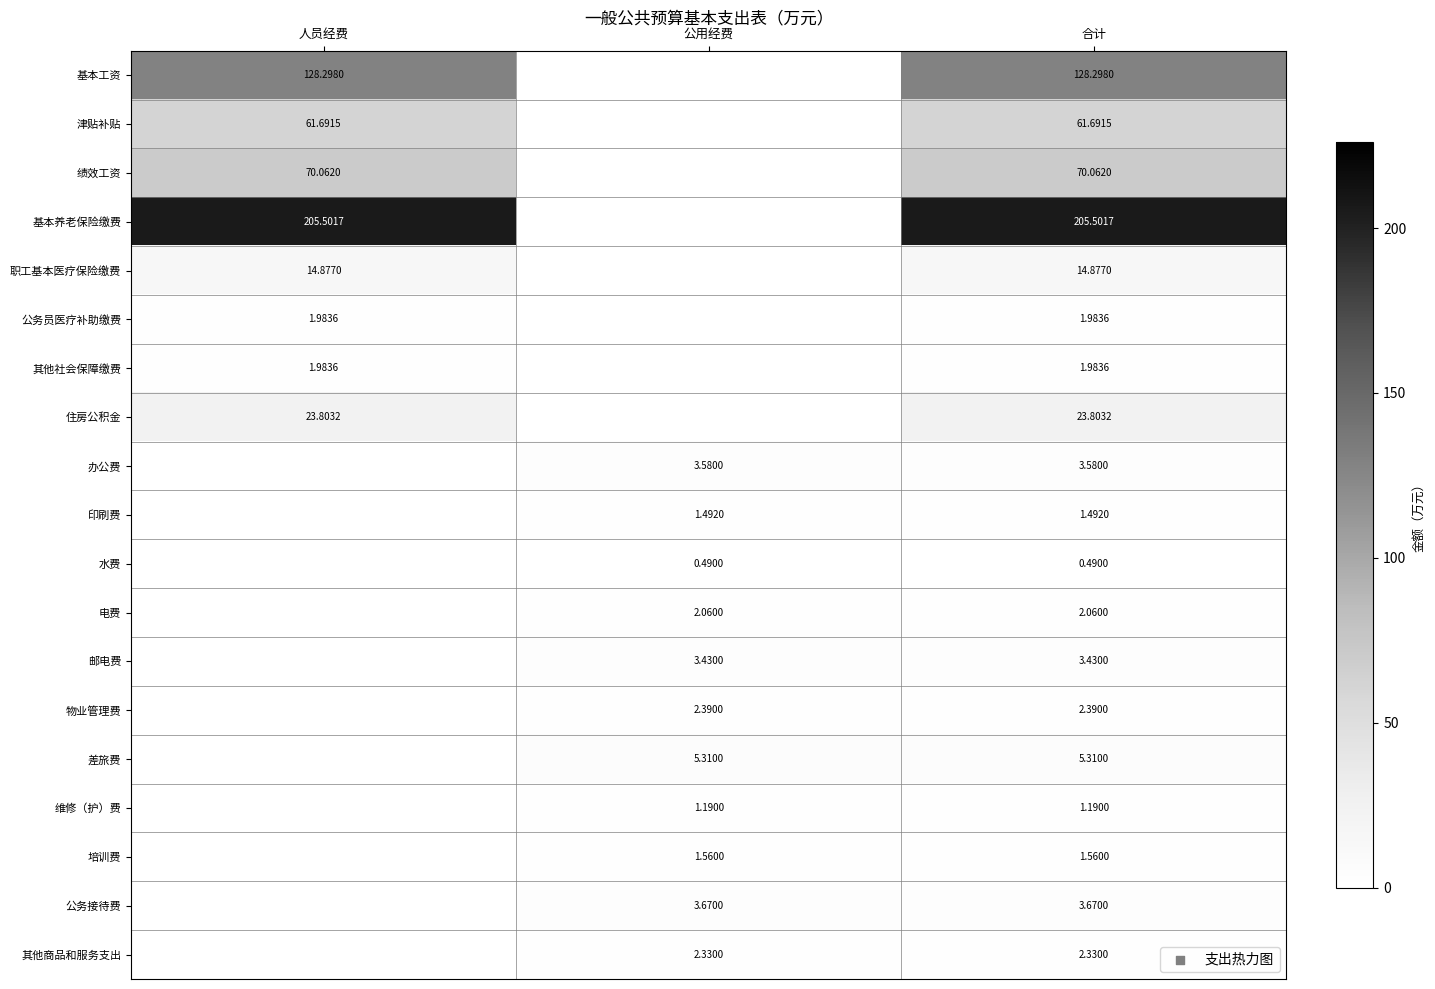

Is the value of 基本工资 at 合计 greater than the value of 基本养老保险缴费 at 人员经费?

No